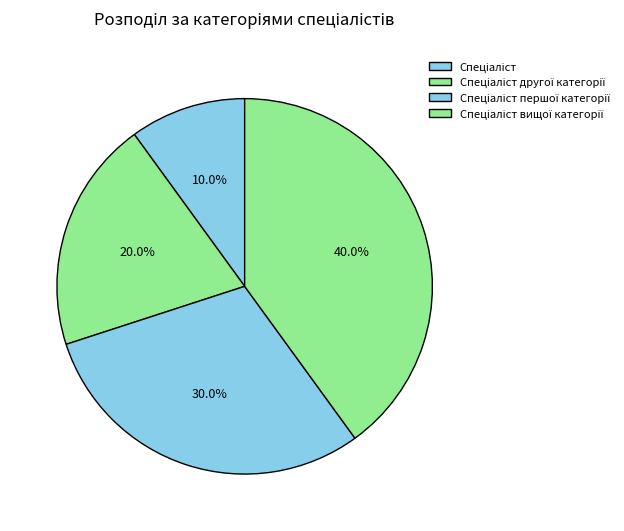

What percentage do Спеціаліст and Спеціаліст другої категорії together represent?

30.0%